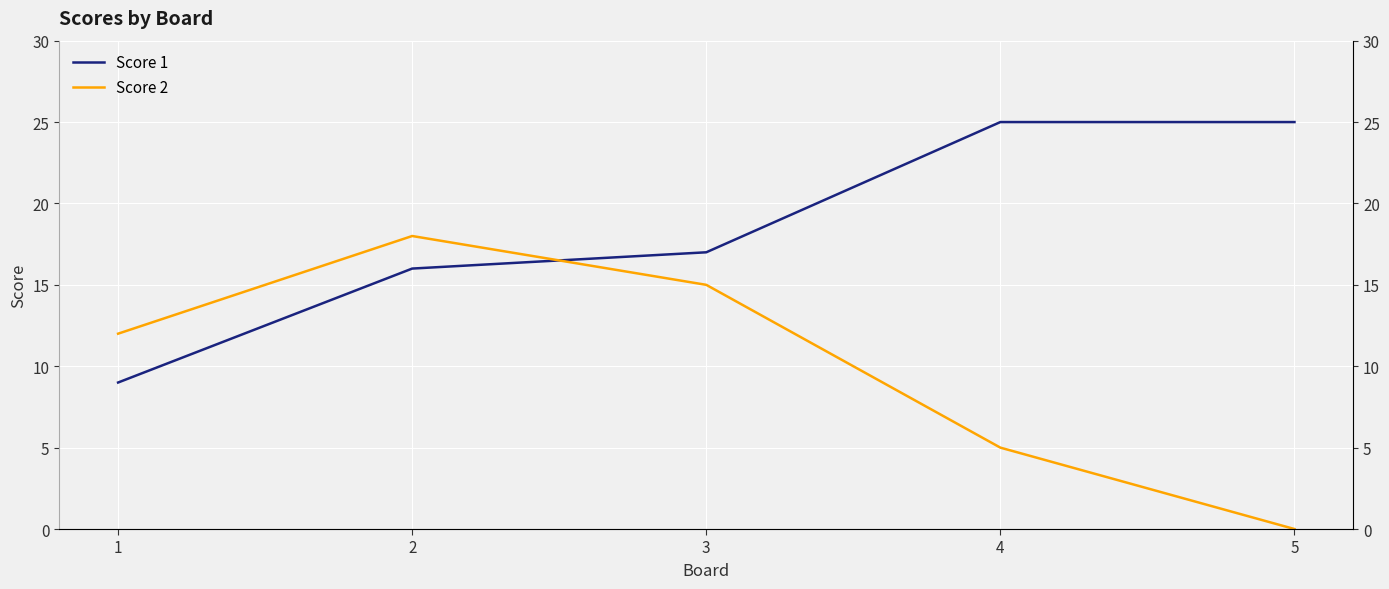

What value does the Score 1 series have at 2?

16